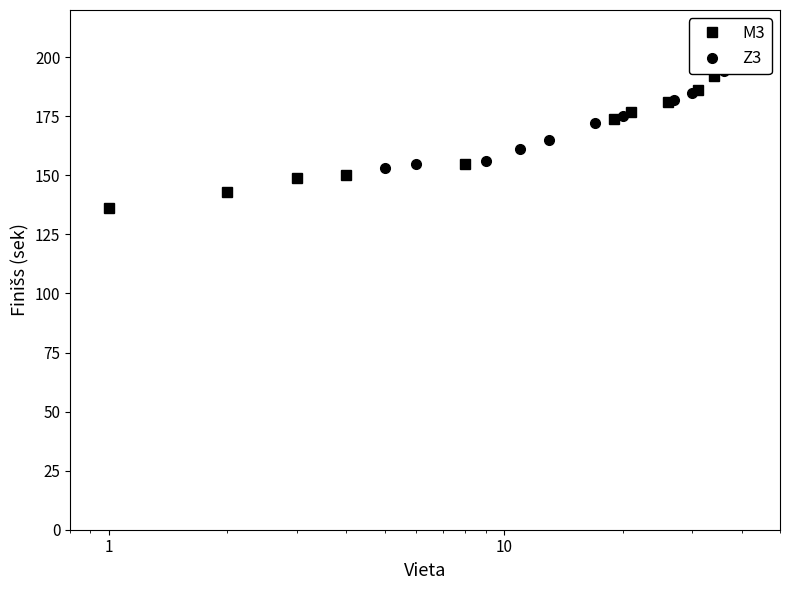

Reading left to right, extract all data points from this chart.

M3: 136	143	149	150	155	174	177	181	186	192
Z3: 153	155	156	161	165	172	175	182	185	194